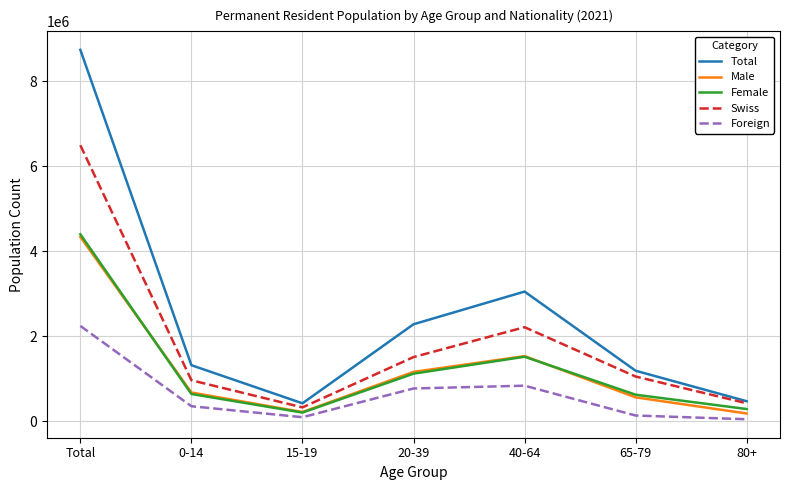

Which series has the largest total across all categories?

Total